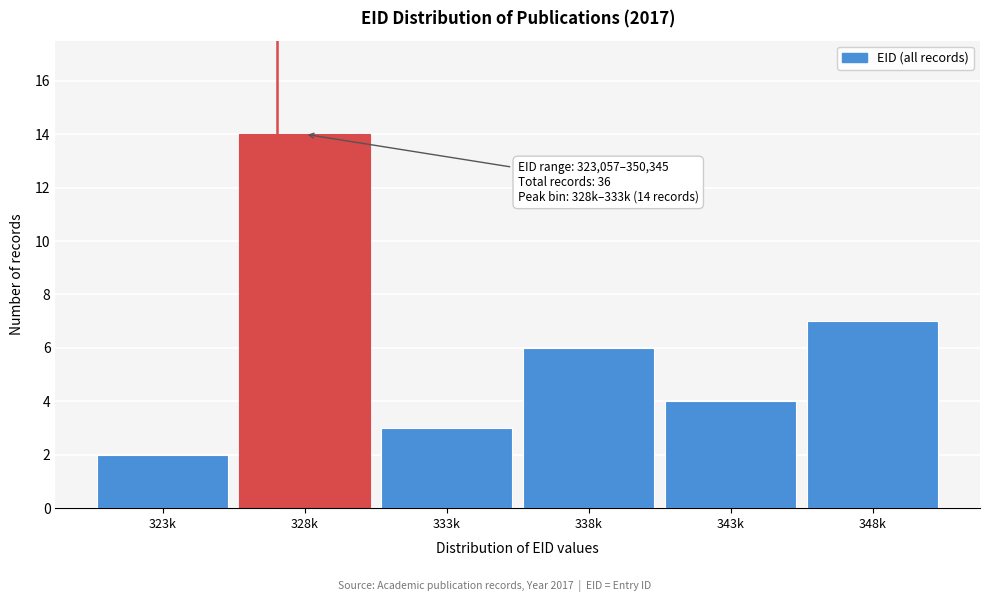

Reading right to left, what are all the values shown in this chart?

7	4	6	3	14	2